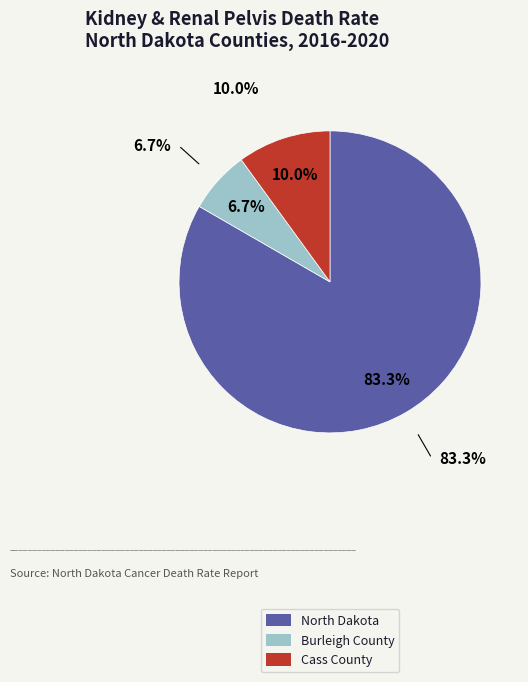

Which has a higher value, North Dakota or Burleigh County?

North Dakota